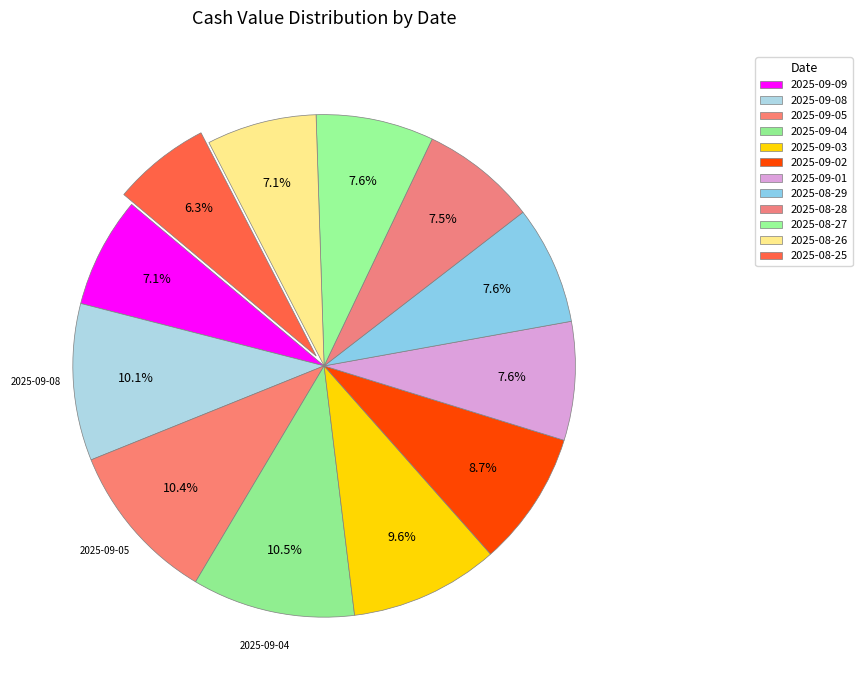

Combined, what portion of the pie is 2025-09-05 and 2025-09-01?

18.0%